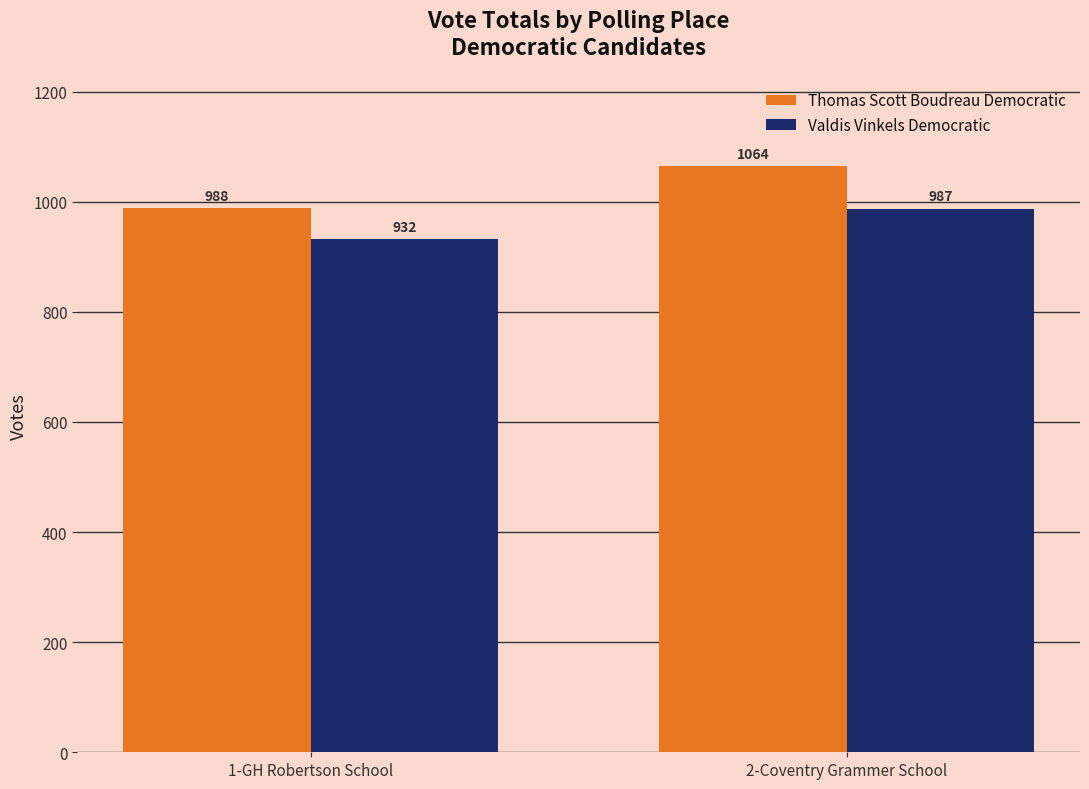

True or false: Valdis Vinkels Democratic has a value of 932 at 1-GH Robertson School.

True